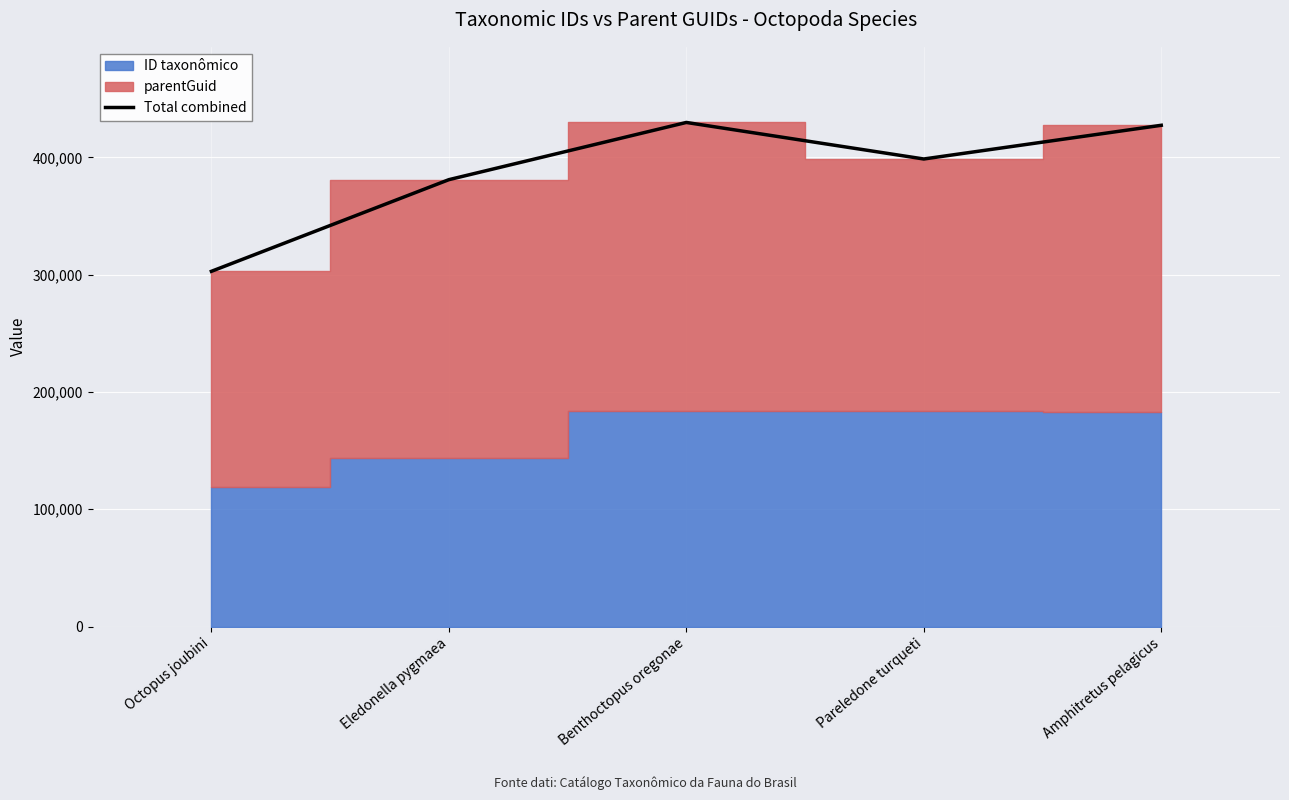

How many data points are less than 398706?

2